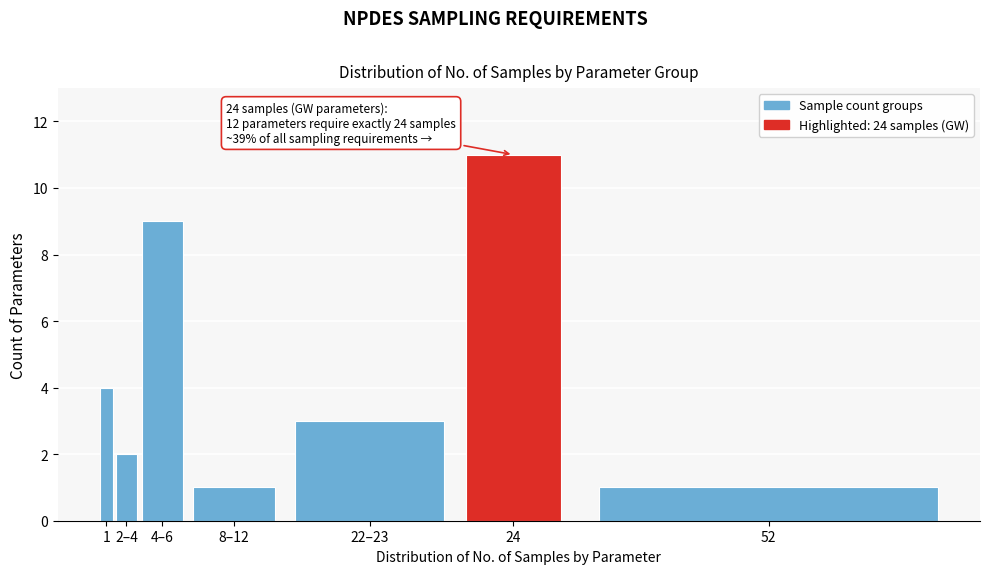

Reading left to right, transcribe all the data shown in this chart.

4	2	9	1	3	11	1